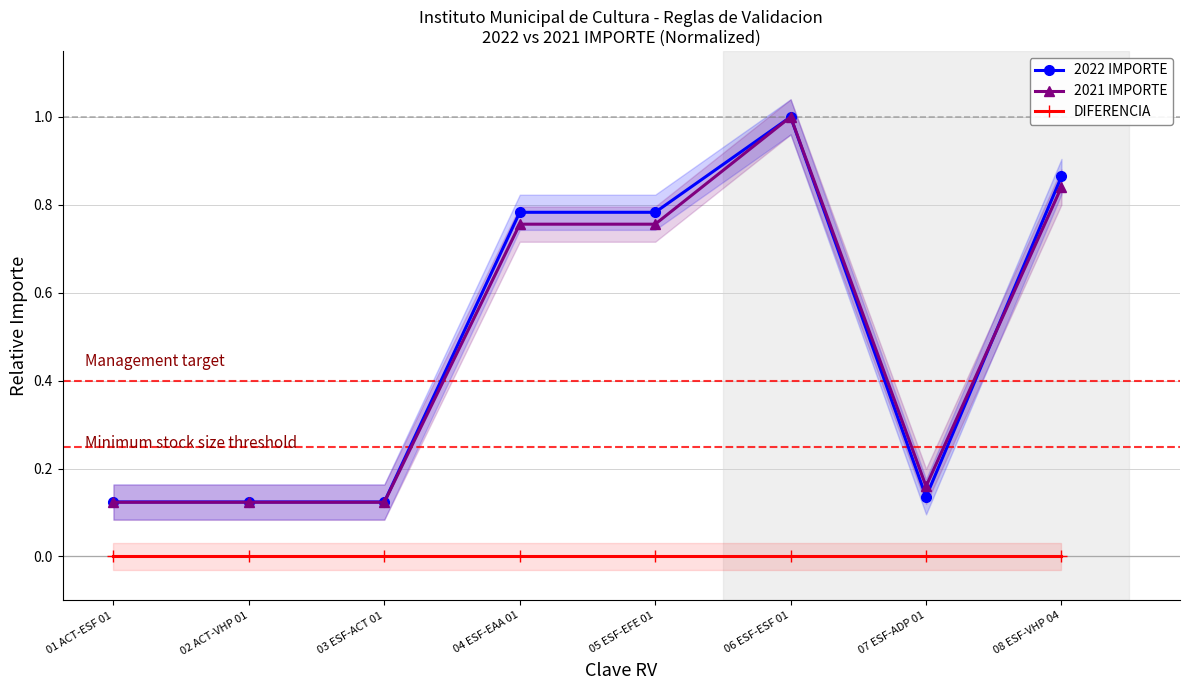

The 2021 IMPORTE series shows 0.2 at 07 ESF-ADP 01. True or false?

True